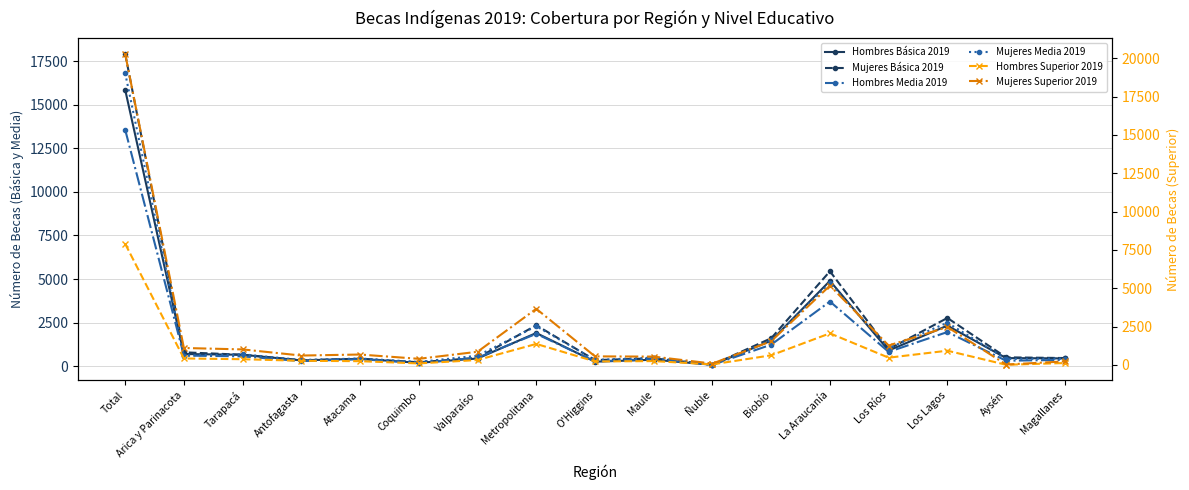

How many values in the Mujeres Superior 2019 series are below 863?

8